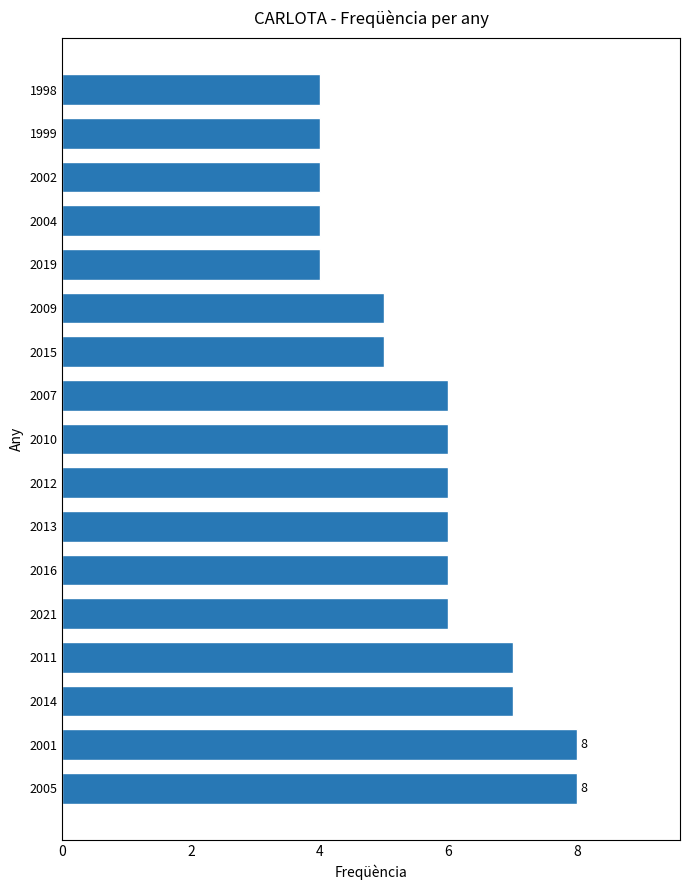

How many values are between 4 and 6?

13